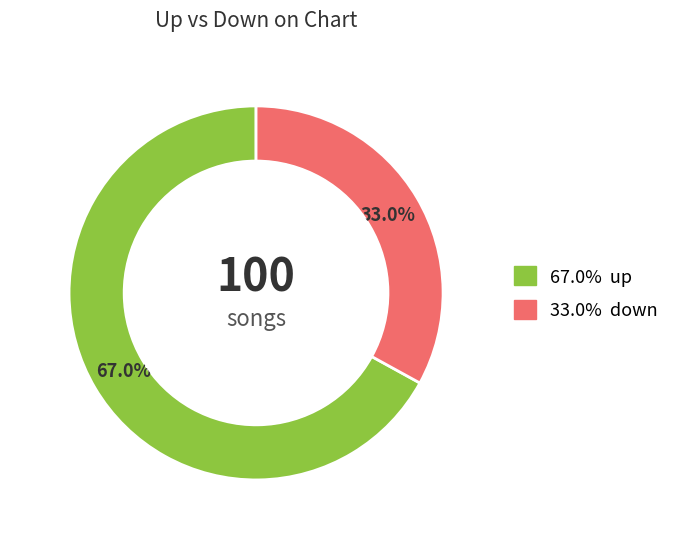

Is there any slice that represents more than half of the pie?

Yes